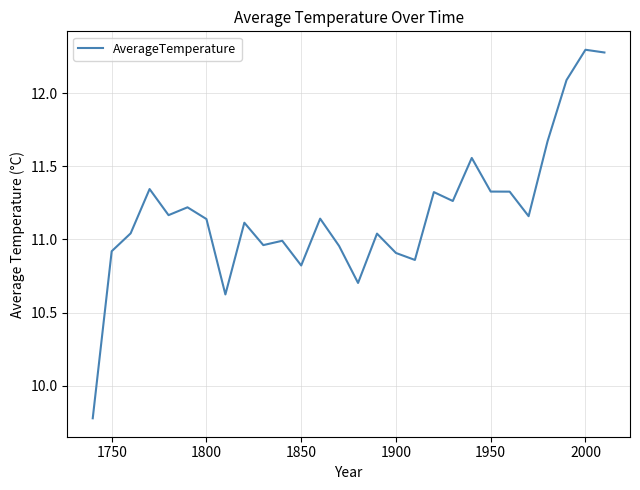

What is the difference between the maximum and minimum values?

2.5